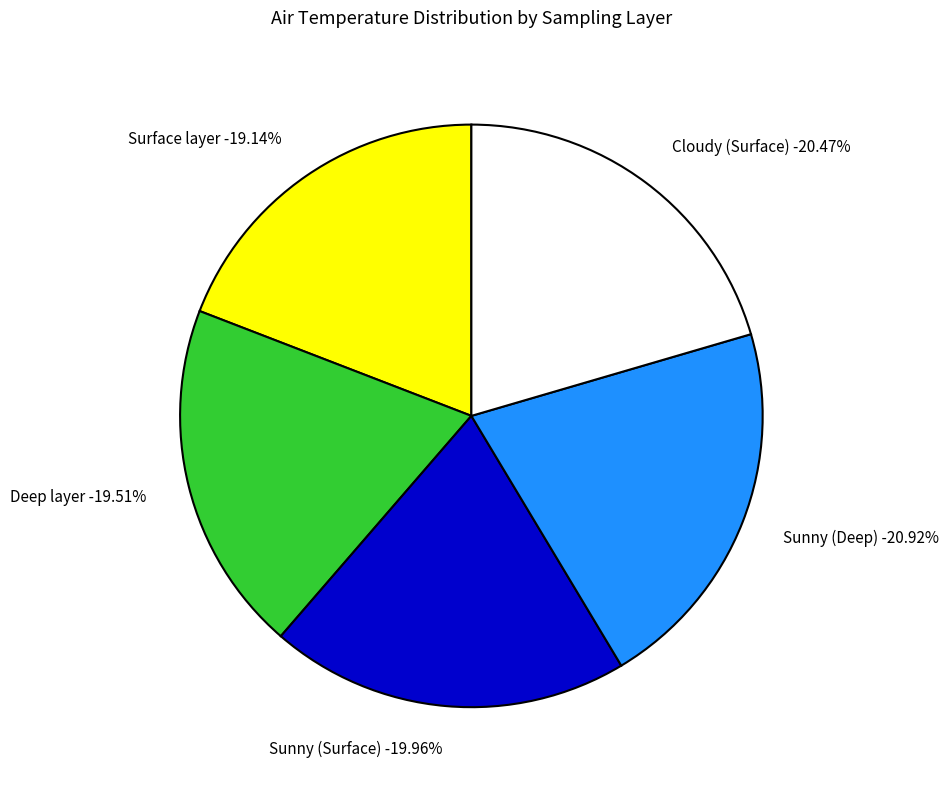

What percentage do Sunny (Deep) and Surface layer together represent?

40.1%